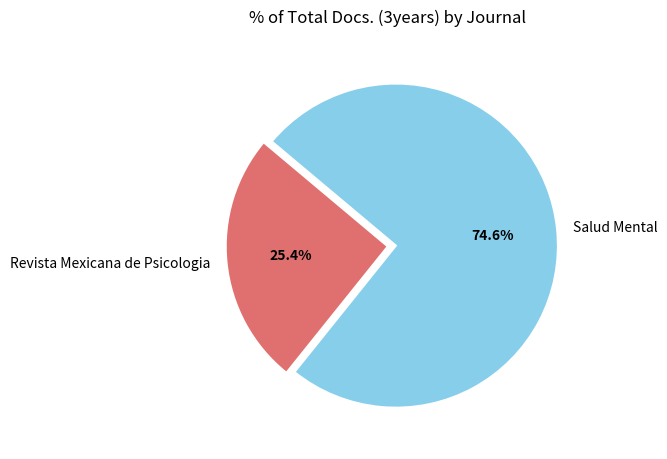

To the nearest percent, what portion does Revista Mexicana de Psicologia represent?

25%